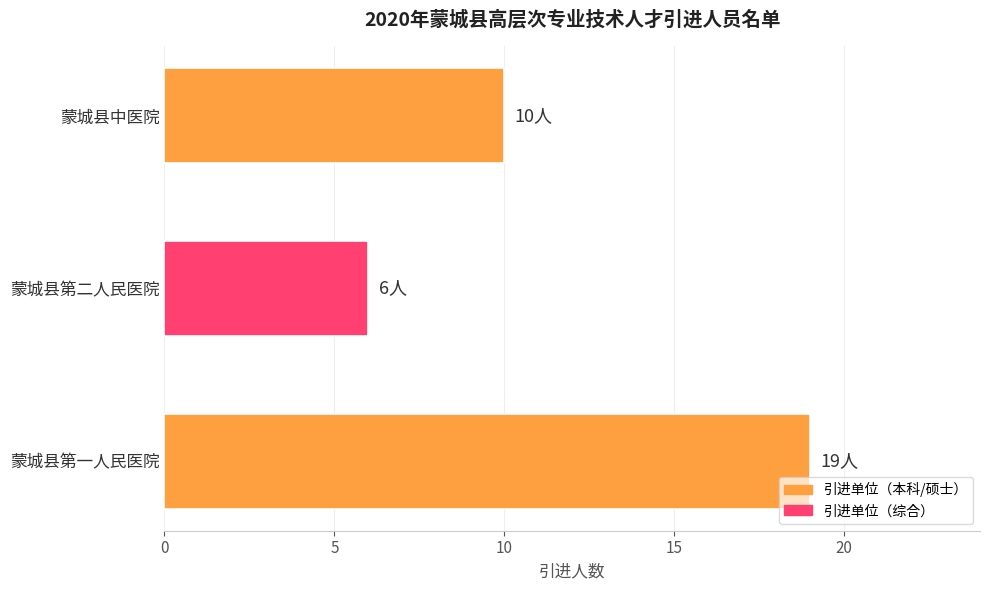

Does the chart contain any negative values?

No